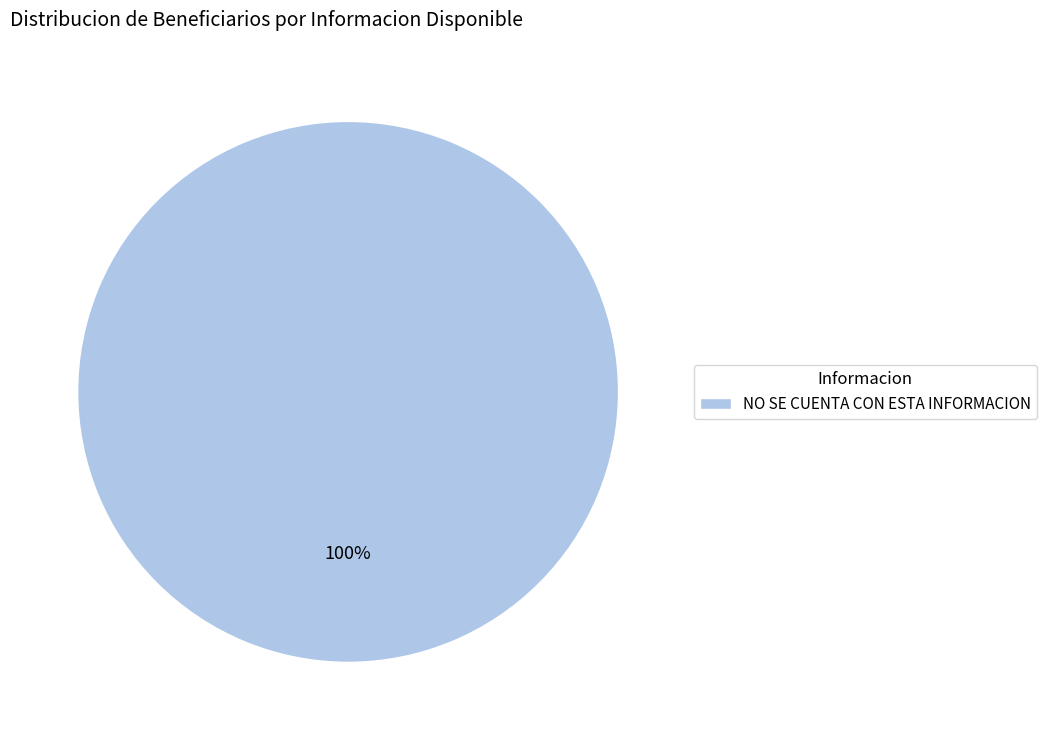

Which category accounts for the majority?

NO SE CUENTA CON ESTA INFORMACION